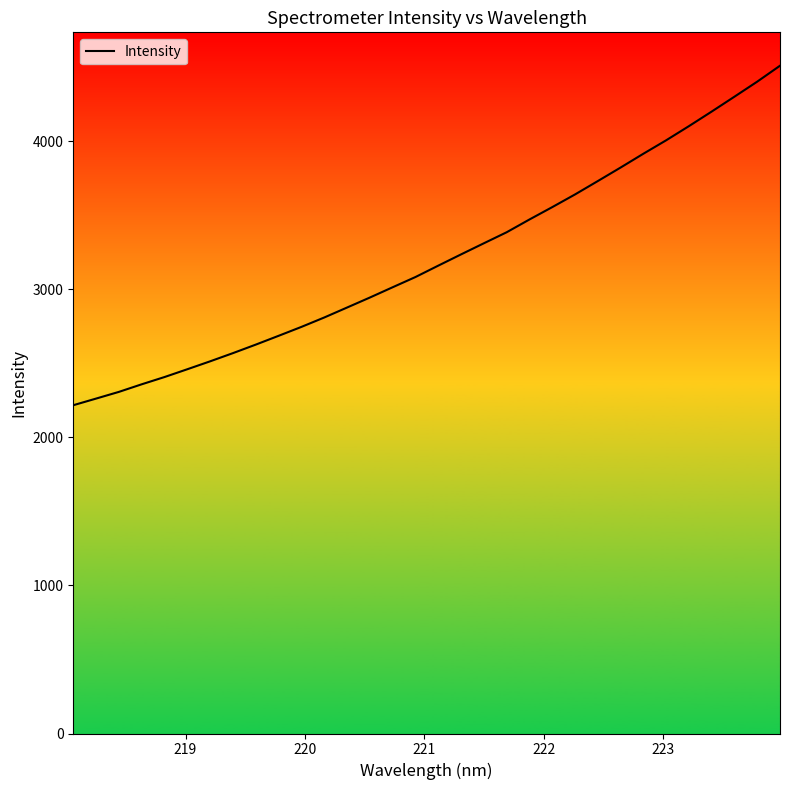

Count the number of values greater than 3161.

16